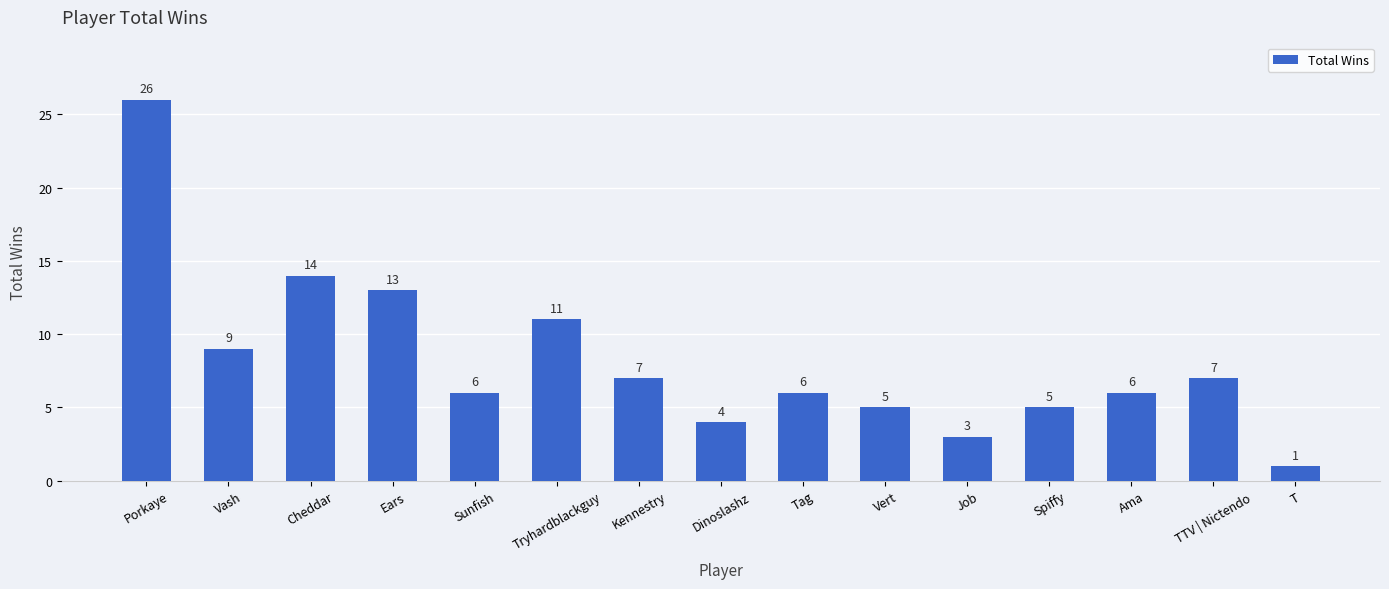

Approximately how many times larger is the value at Porkaye compared to Job?

8.7